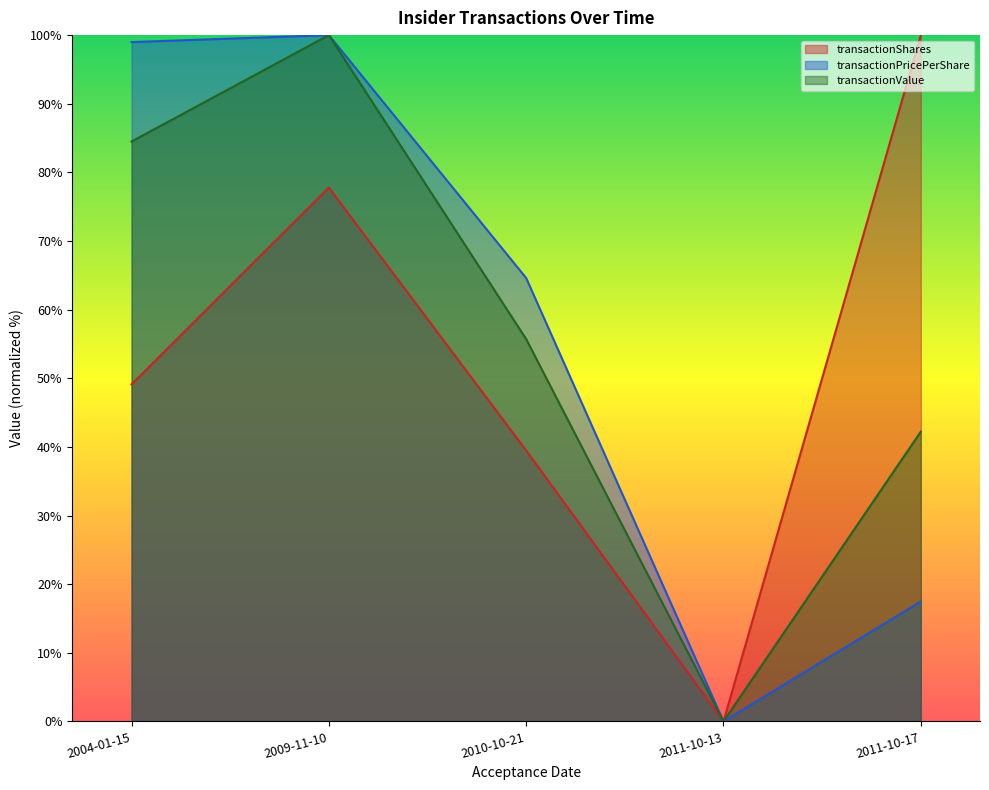

What is the difference between the transactionShares values at 2004-01-15 and 2009-11-10?

28.7